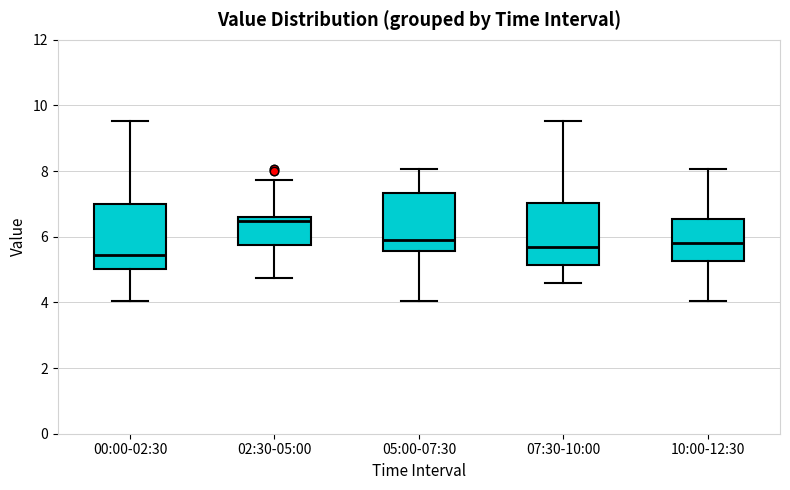

Reading left to right, read every box against the y-axis: the position of its median line, the range the box covers, and the ends of its whiskers. The values are not printed on the chart, so give them approximately, as read against the axis.

00:00-02:30: median 5.4, box 5.0 to 7.0, whiskers 4.0 to 9.6
02:30-05:00: median 6.4, box 5.8 to 6.6, whiskers 4.8 to 7.8
05:00-07:30: median 6.0, box 5.6 to 7.4, whiskers 4.0 to 8.0
07:30-10:00: median 5.6, box 5.2 to 7.0, whiskers 4.6 to 9.6
10:00-12:30: median 5.8, box 5.2 to 6.6, whiskers 4.0 to 8.0